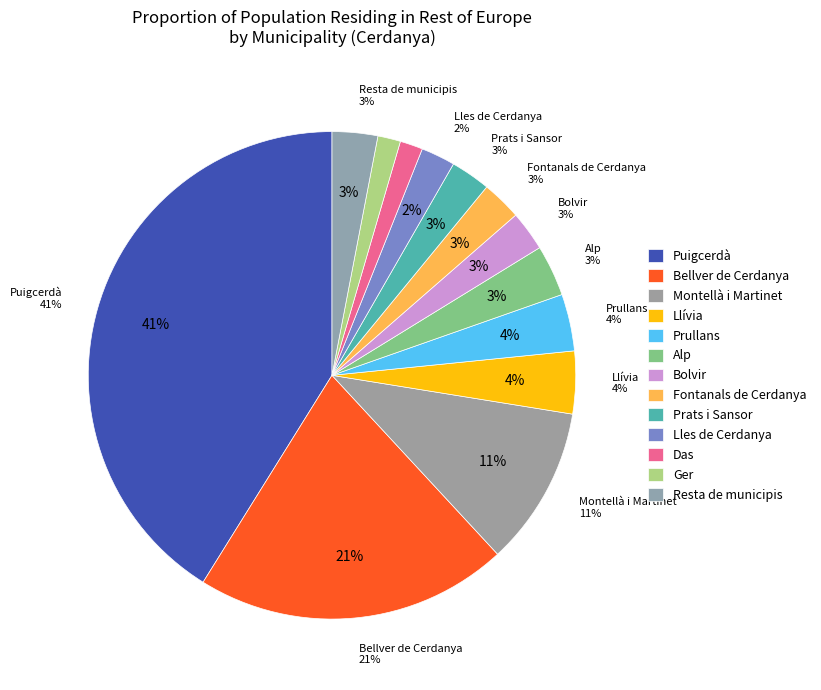

Which category has the biggest portion of the pie?

Puigcerdà